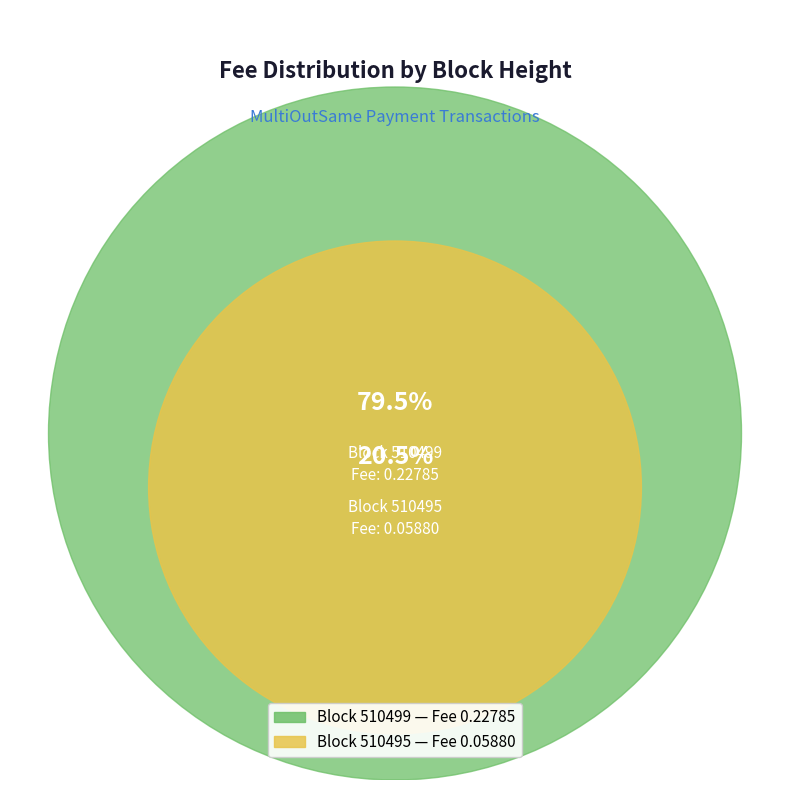

Count the number of slices in the pie.

2